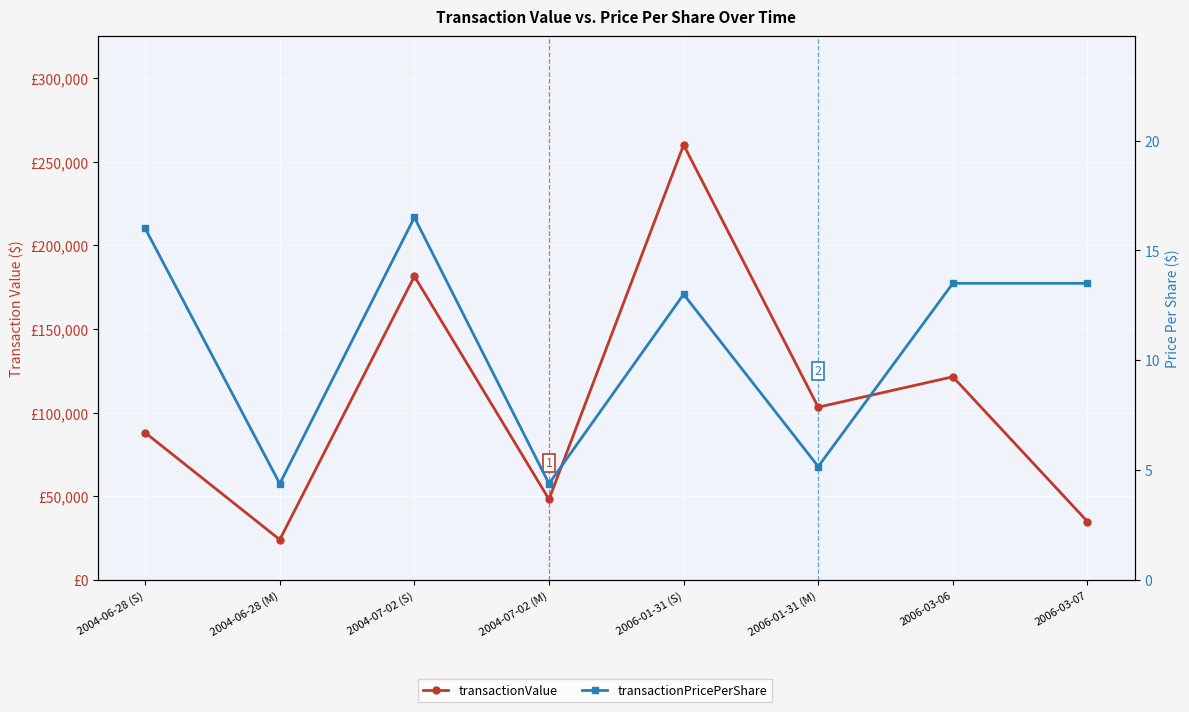

What is the label of the 5th point from the left?

2006-01-31 (S)